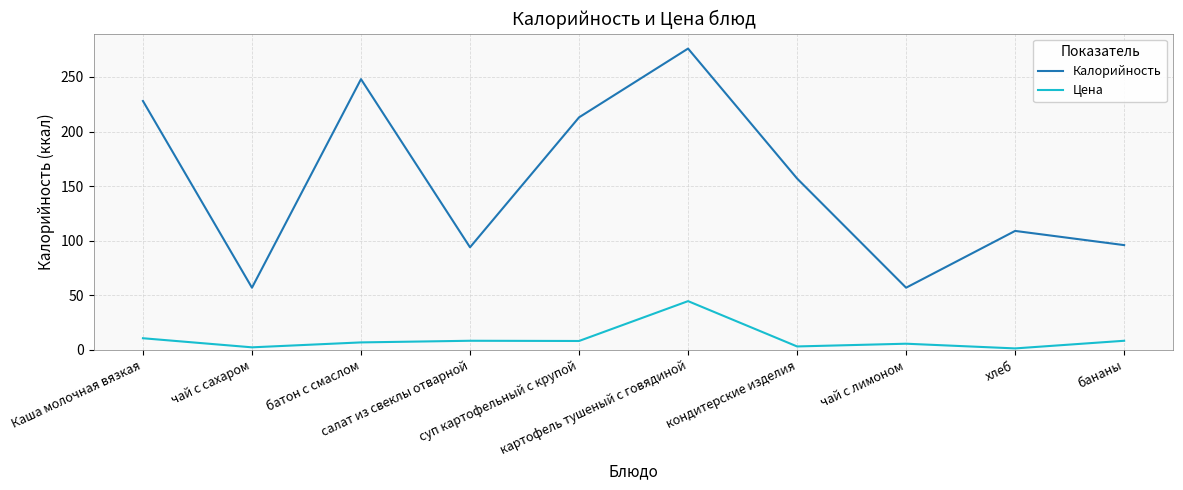

What is the difference between the second highest and minimum values in the Калорийность series?

191.0